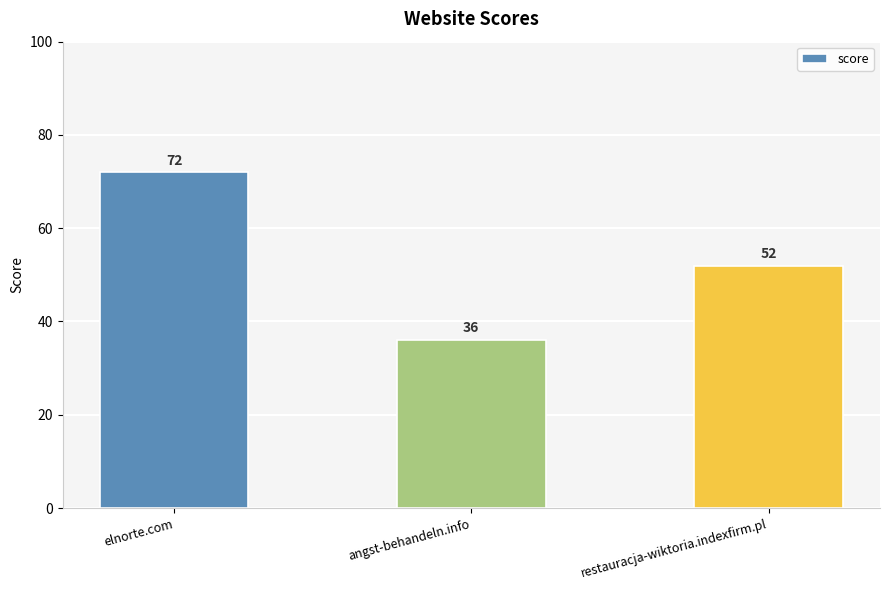

Which label corresponds to the smallest value in the chart?

angst-behandeln.info